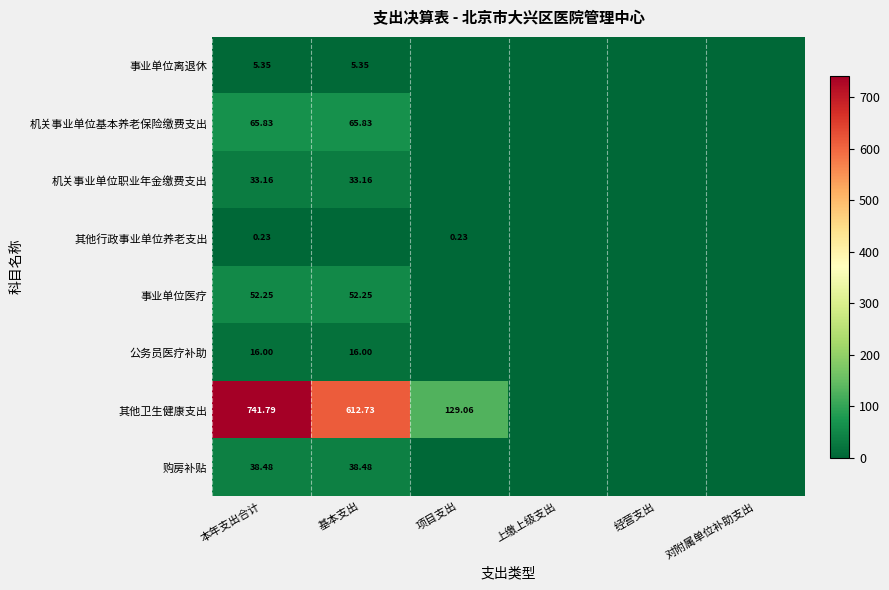

What is the maximum value for 购房补贴?

38.5